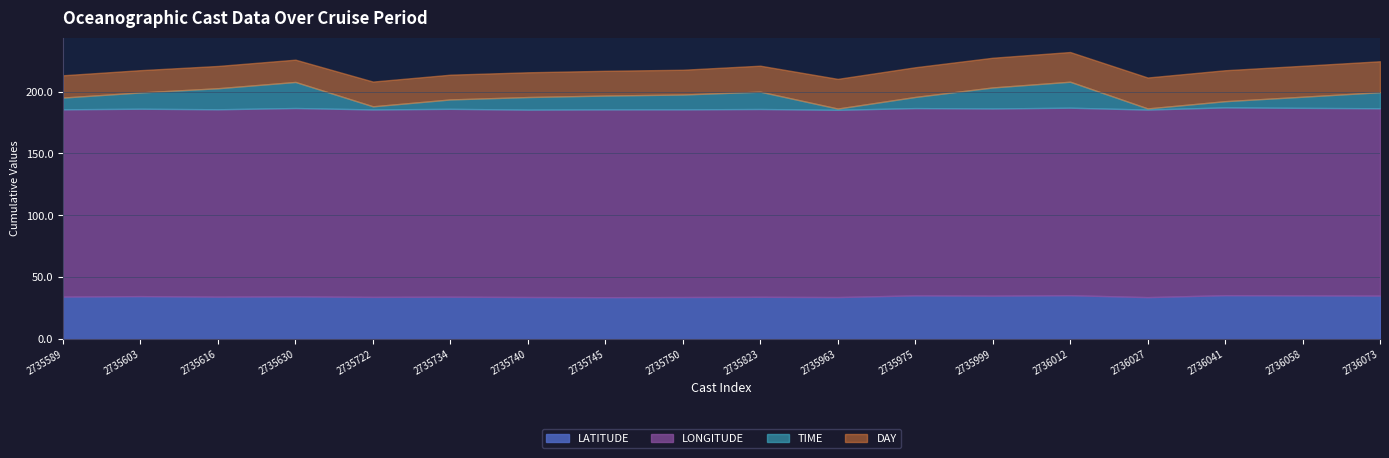

How many lines are shown in the chart?

4